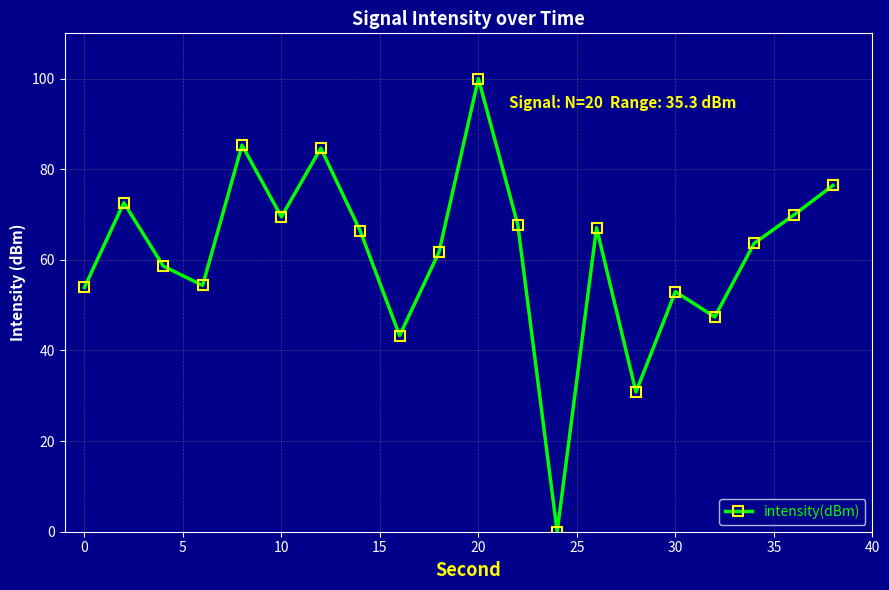

What is the sum of all values?

1226.4